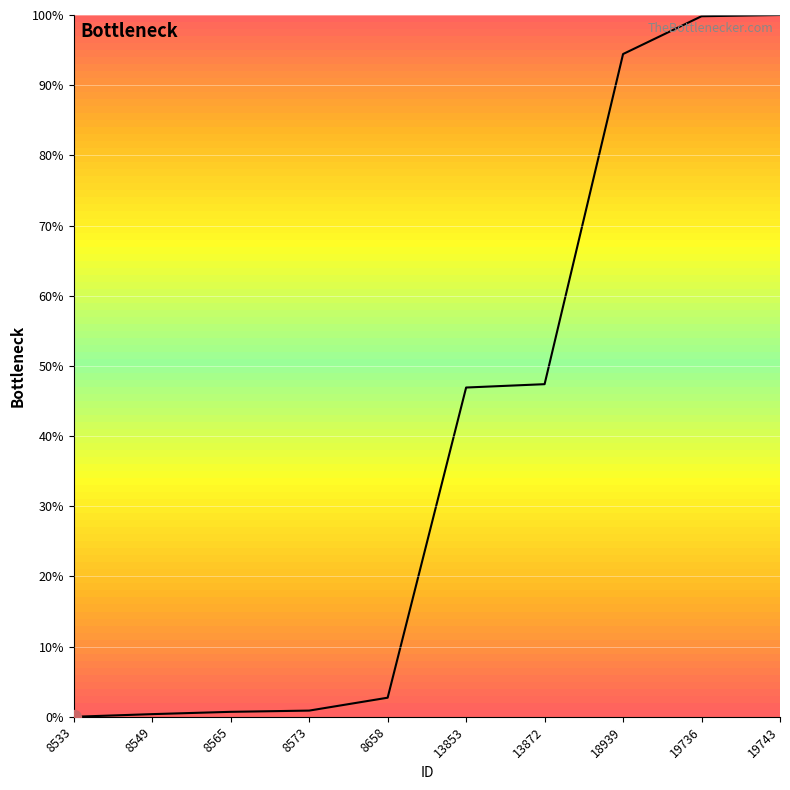

What is the change in value from 8565 to 19743?

+99.3